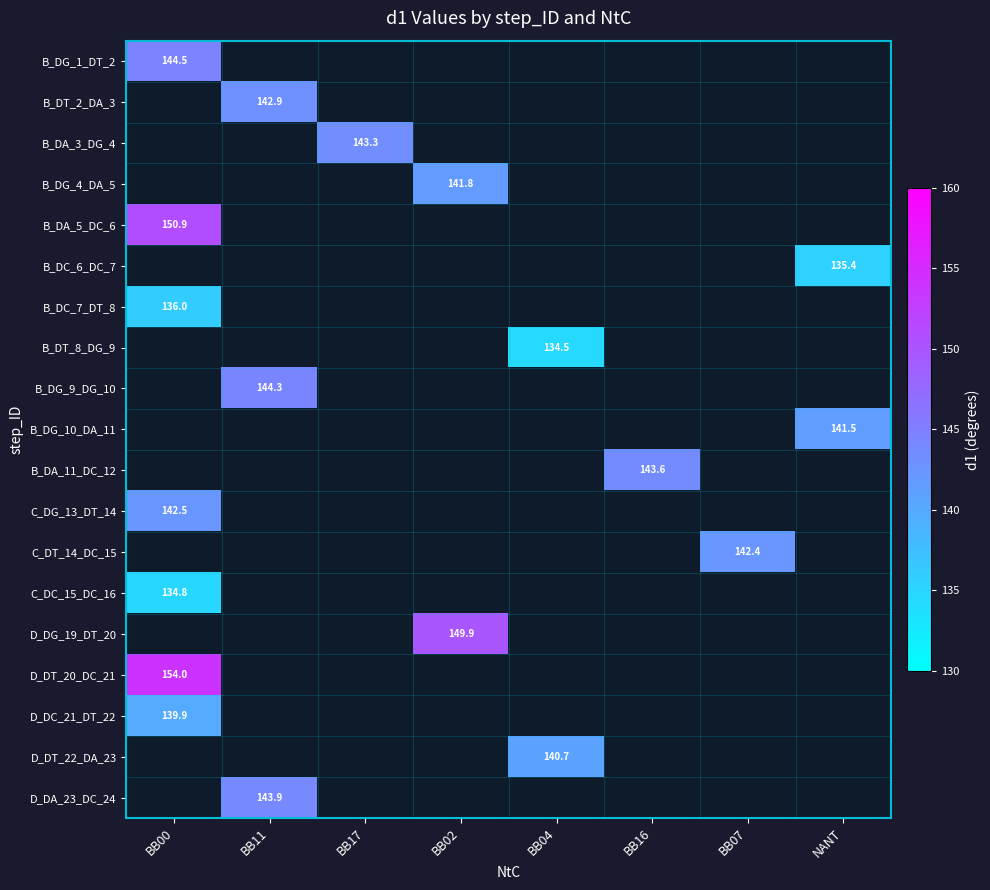

Which has a higher value, BB00 or BB16?

BB16